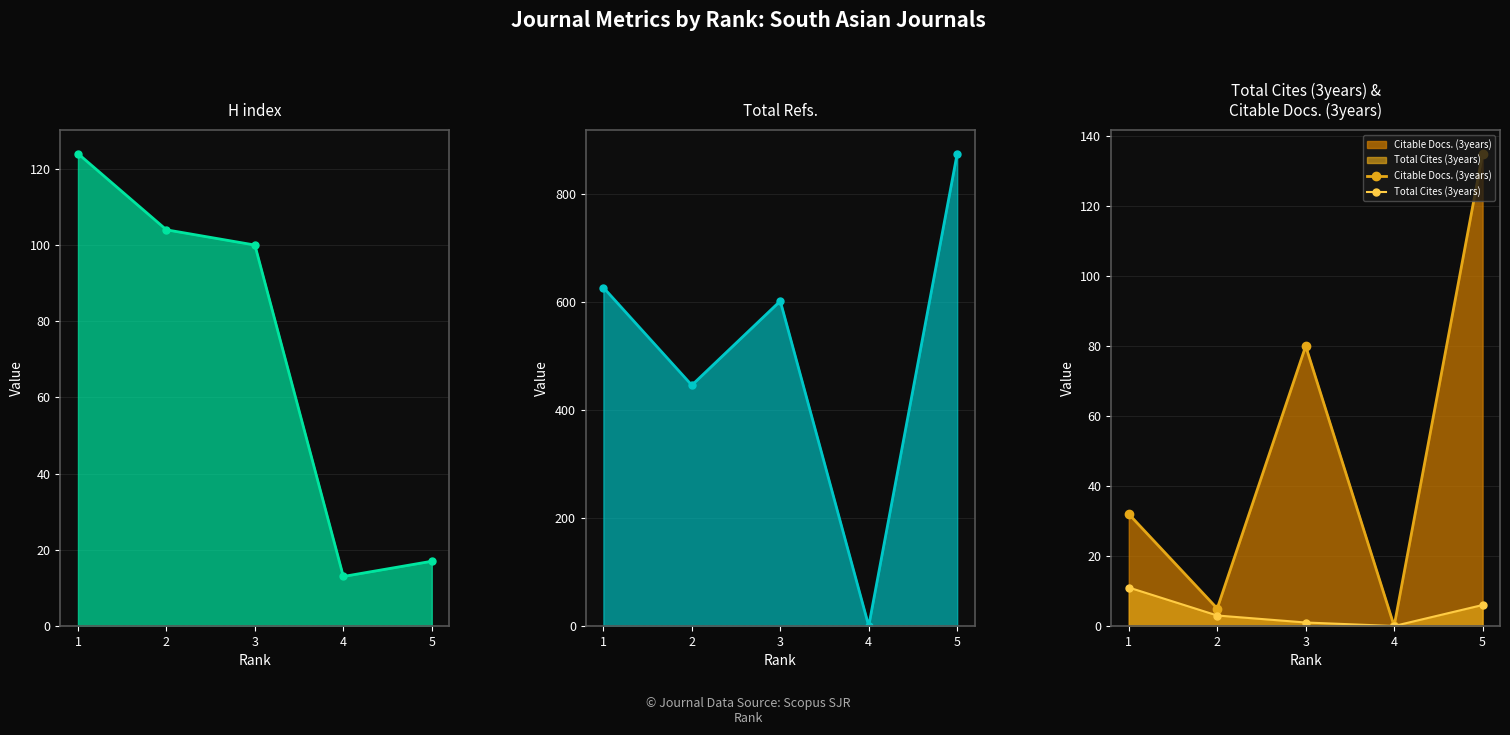

What is the value of the Total Cites (3years) point at the 1st from the left?

11